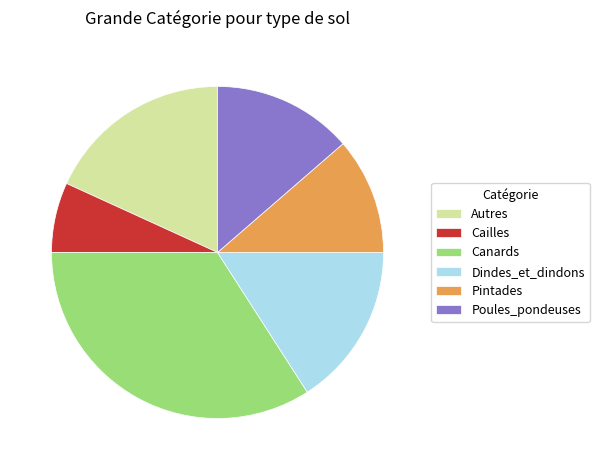

Is there any slice that represents more than half of the pie?

No